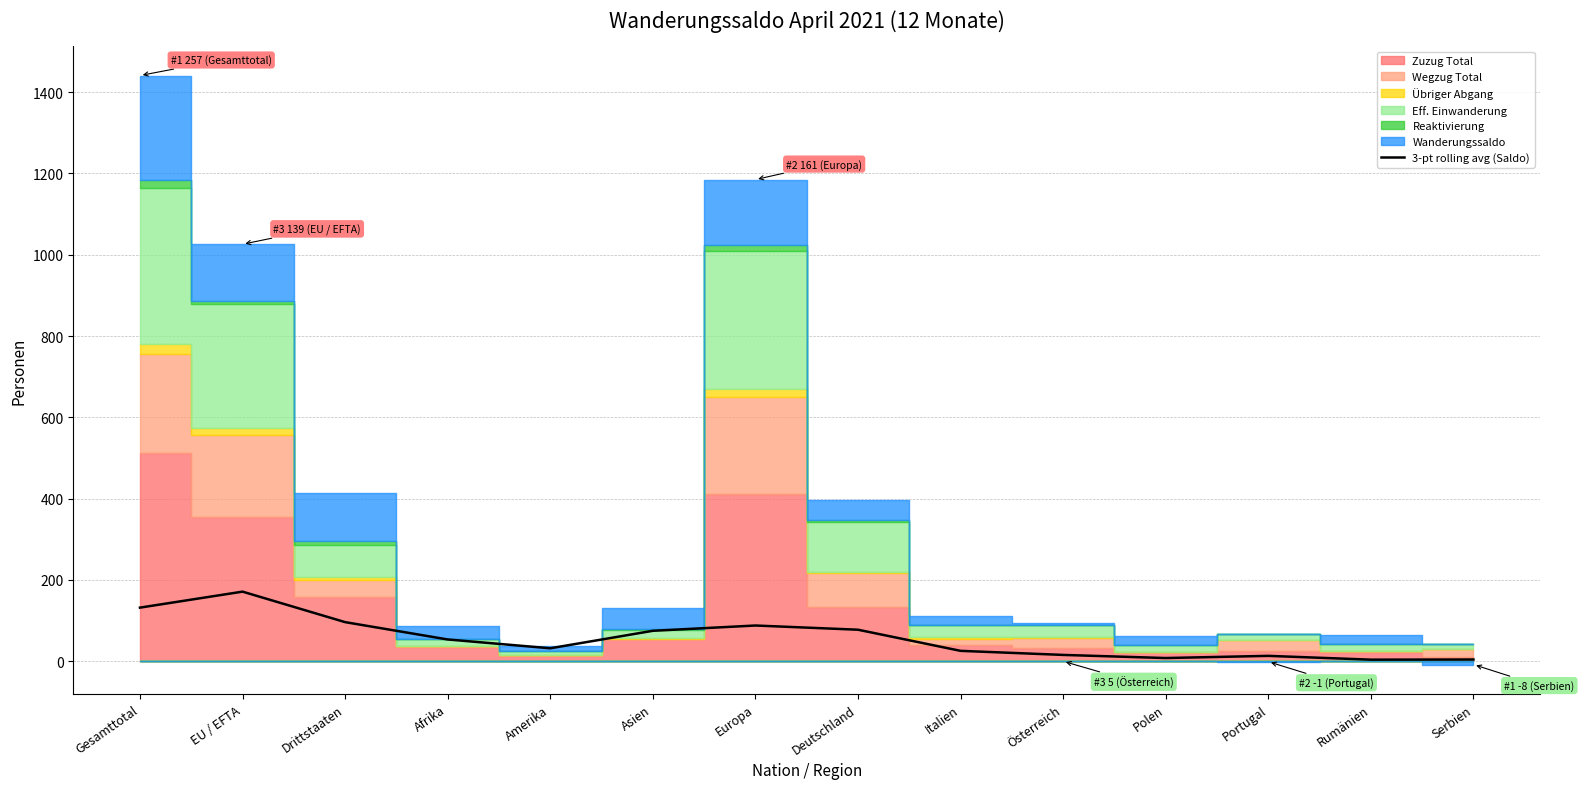

What is the label of the 14th point from the right?

Gesamttotal